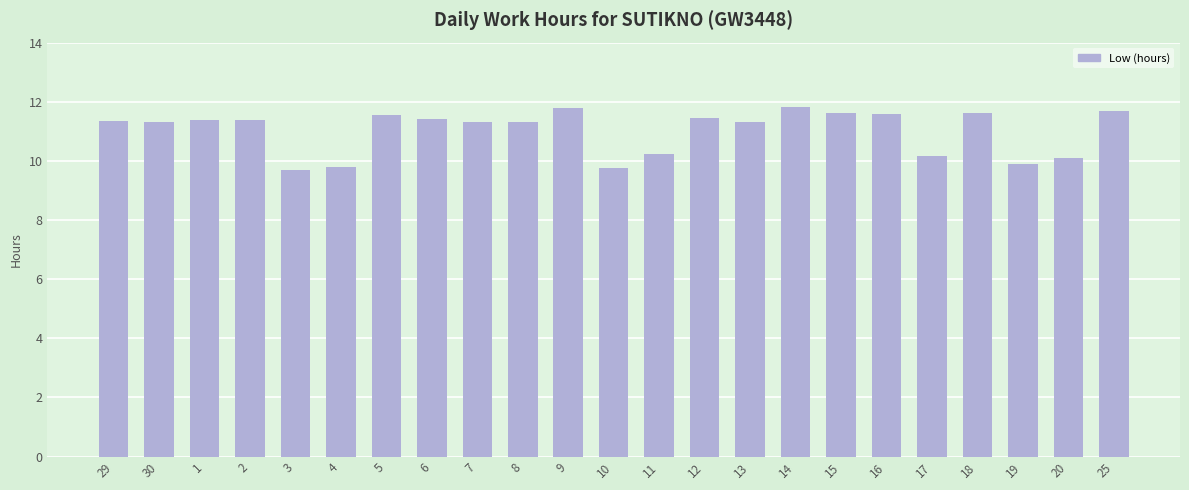

What is the sum of all values?

253.6